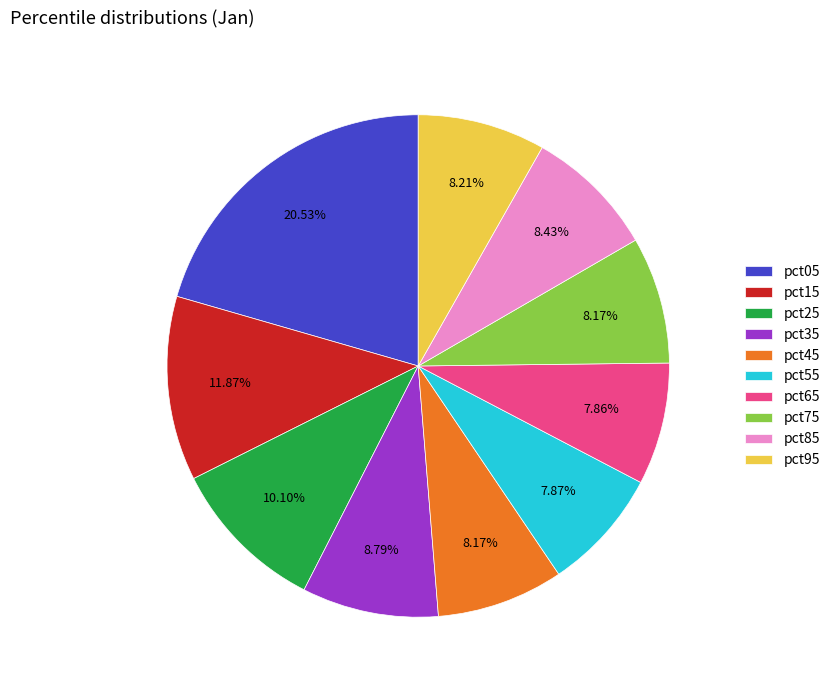

The pct15 slice represents 12% of the pie. True or false?

True